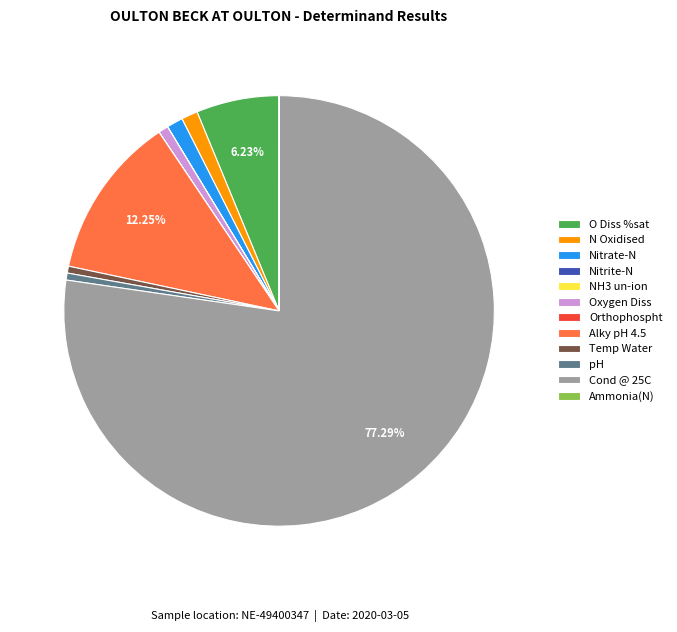

Approximately how many times larger is the value at Nitrate-N compared to Temp Water?

2.4